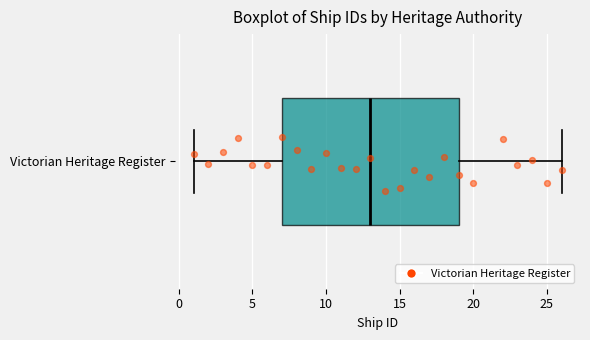

Read this box plot against the x-axis: the position of the median line, the range covered by the box, and the ends of both whiskers. The values are not printed on the chart, so give them approximately, as read against the axis.

median 13, box 7 to 19, whiskers 1 to 26